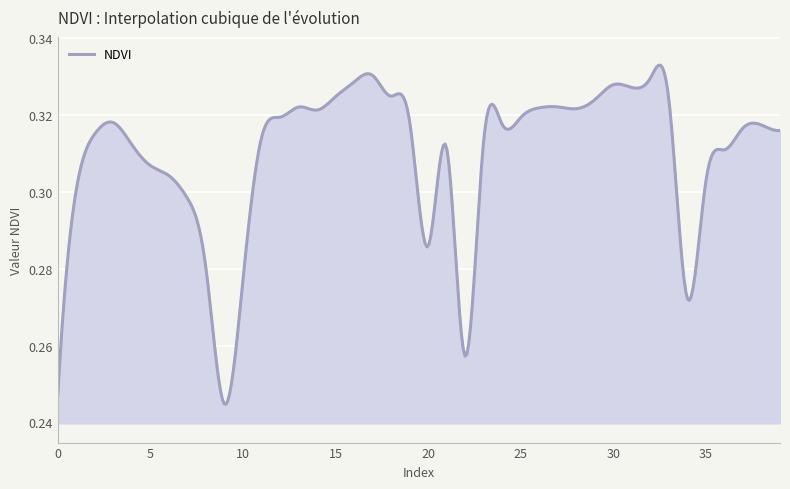

Rank the categories by value from lowest to highest.

9, 0, 22, 34, 10, 8, 20, 7, 1, 35, 6, 5, 36, 21, 4, 23, 11, 2, 39, 37, 38, 24, 3, 19, 25, 12, 14, 28, 26, 13, 27, 33, 29, 15, 18, 31, 30, 16, 32, 17